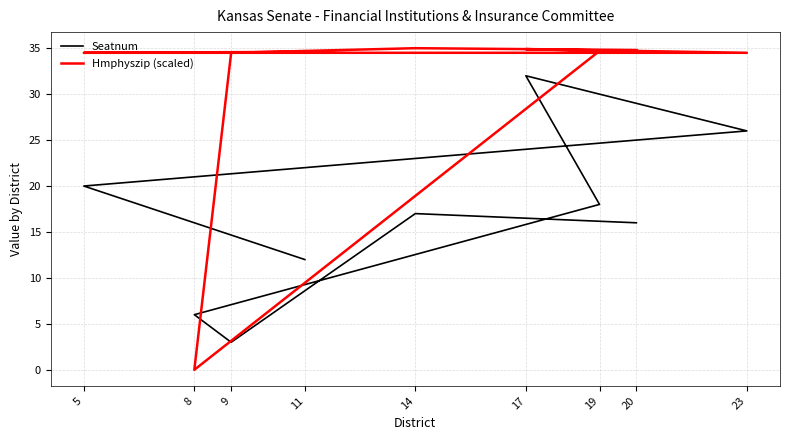

What is the difference between the Hmphyszip (scaled) values at 8 and 19?

34.7